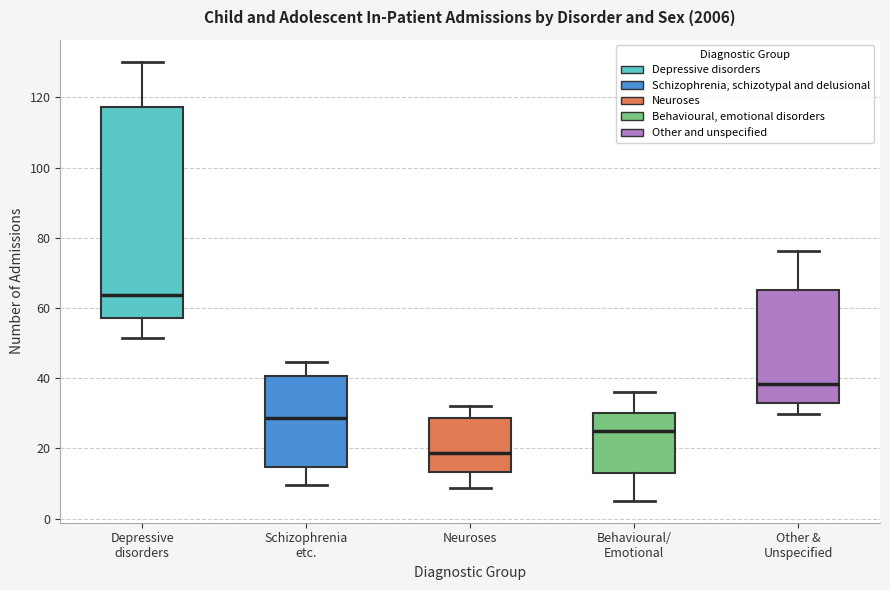

Which box's median line is the highest?

Depressive disorders